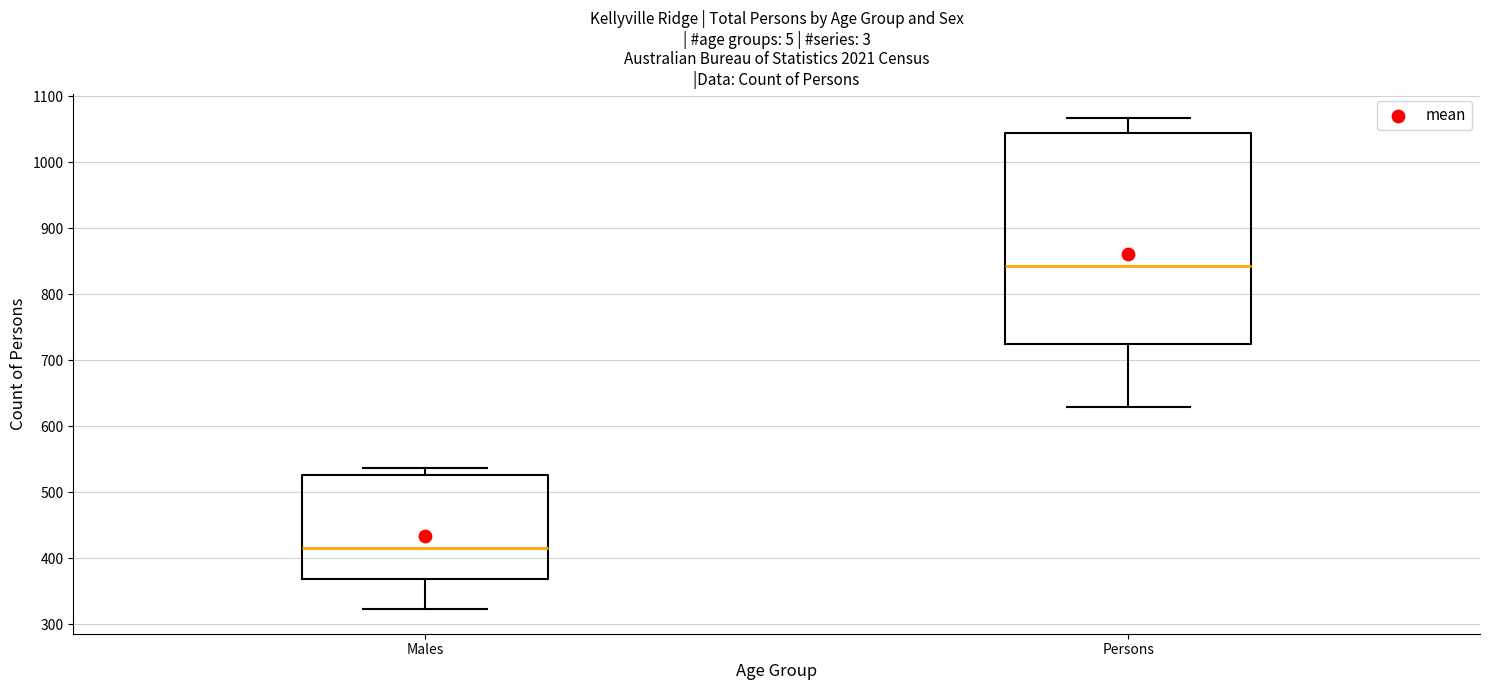

Reading left to right, read every box against the y-axis: the position of its median line, the range the box covers, and the ends of its whiskers. The values are not printed on the chart, so give them approximately, as read against the axis.

Males: median 420, box 370 to 530, whiskers 320 to 540
Persons: median 840, box 730 to 1050, whiskers 630 to 1070